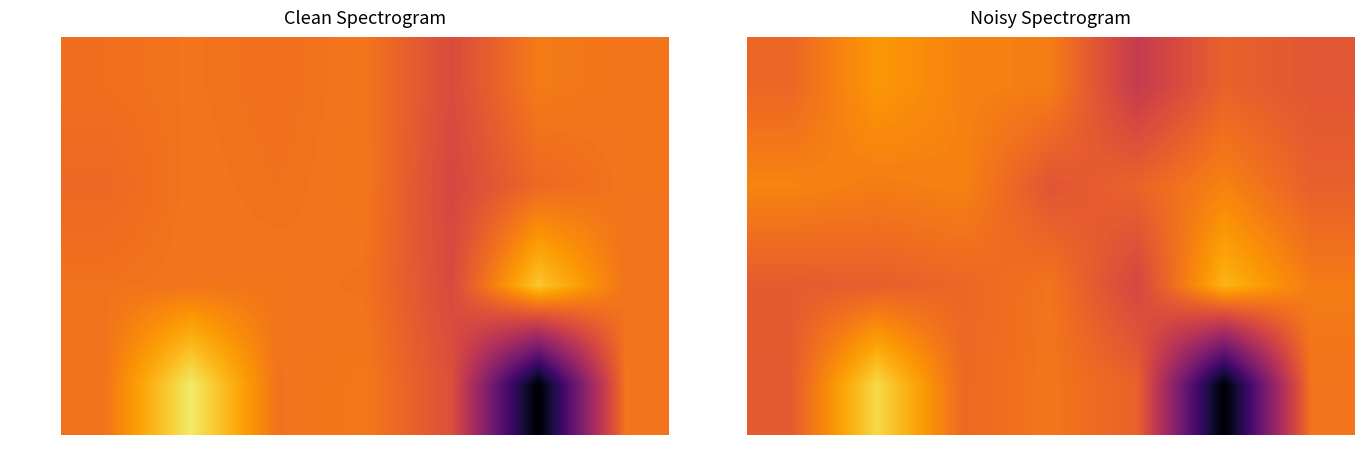

How many categories are shown in the chart?

7